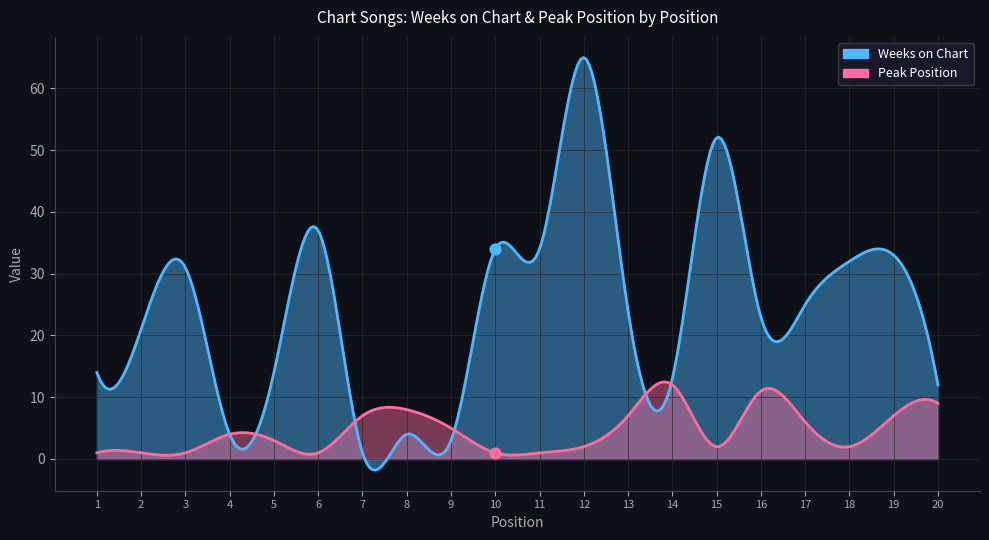

Which series has the largest total across all categories?

Weeks on Chart